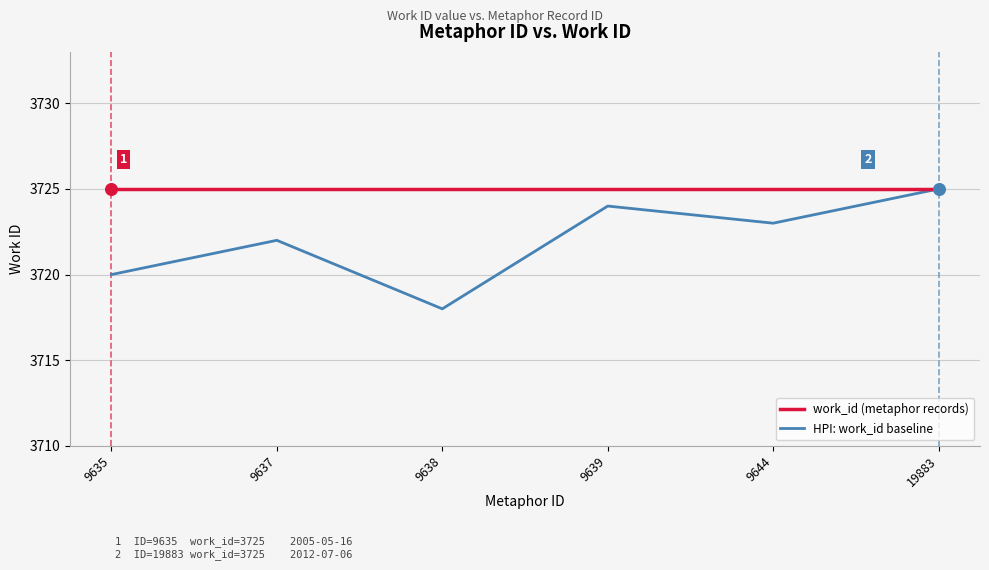

Is the value of HPI: work_id baseline at 9637 greater than the value of work_id (metaphor records) at 9637?

No